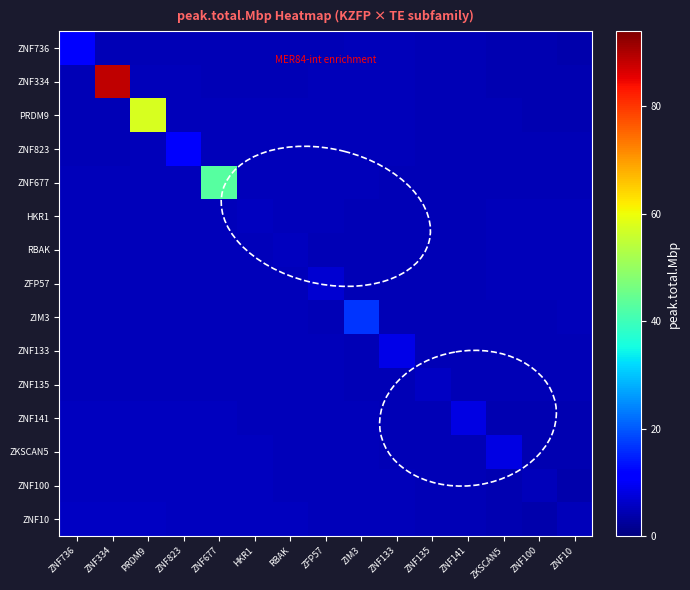

What is the difference between the highest and lowest values at PRDM9?

52.6